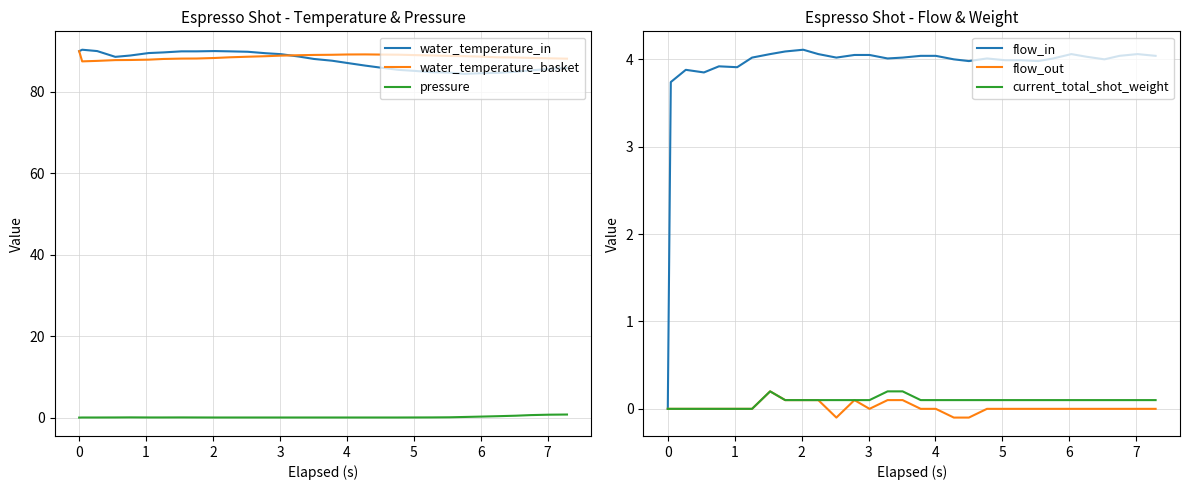

List the series in order of their peak value, highest first.

water_temperature_in, water_temperature_basket, flow_in, pressure, flow_out, current_total_shot_weight